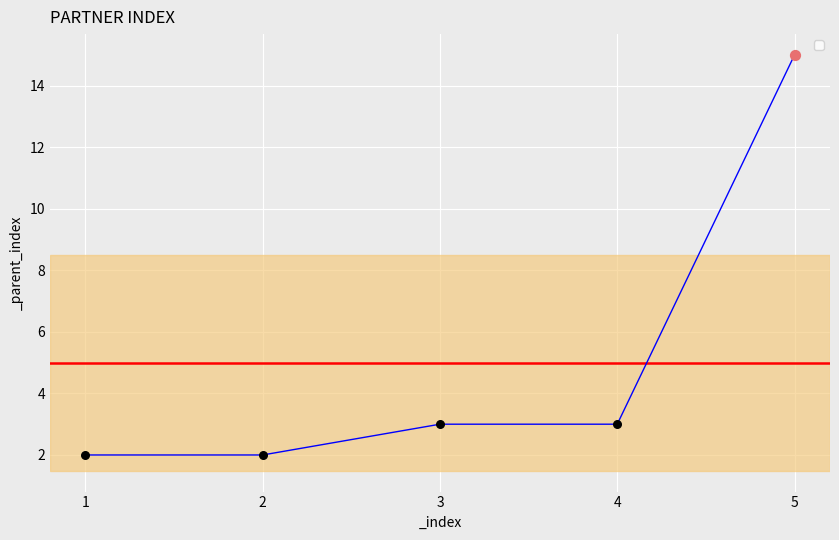

What is the change in value from 1 to 3?

+1